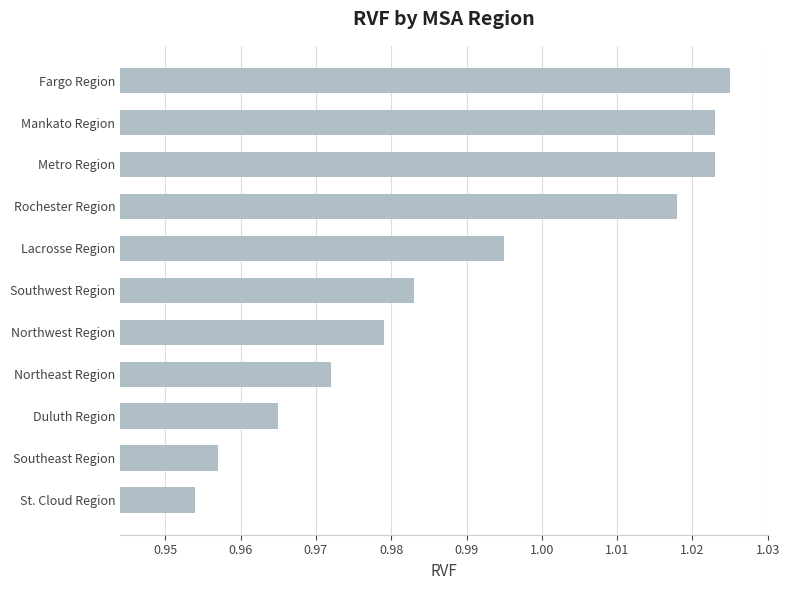

The value at Duluth Region is 0.5. True or false?

False